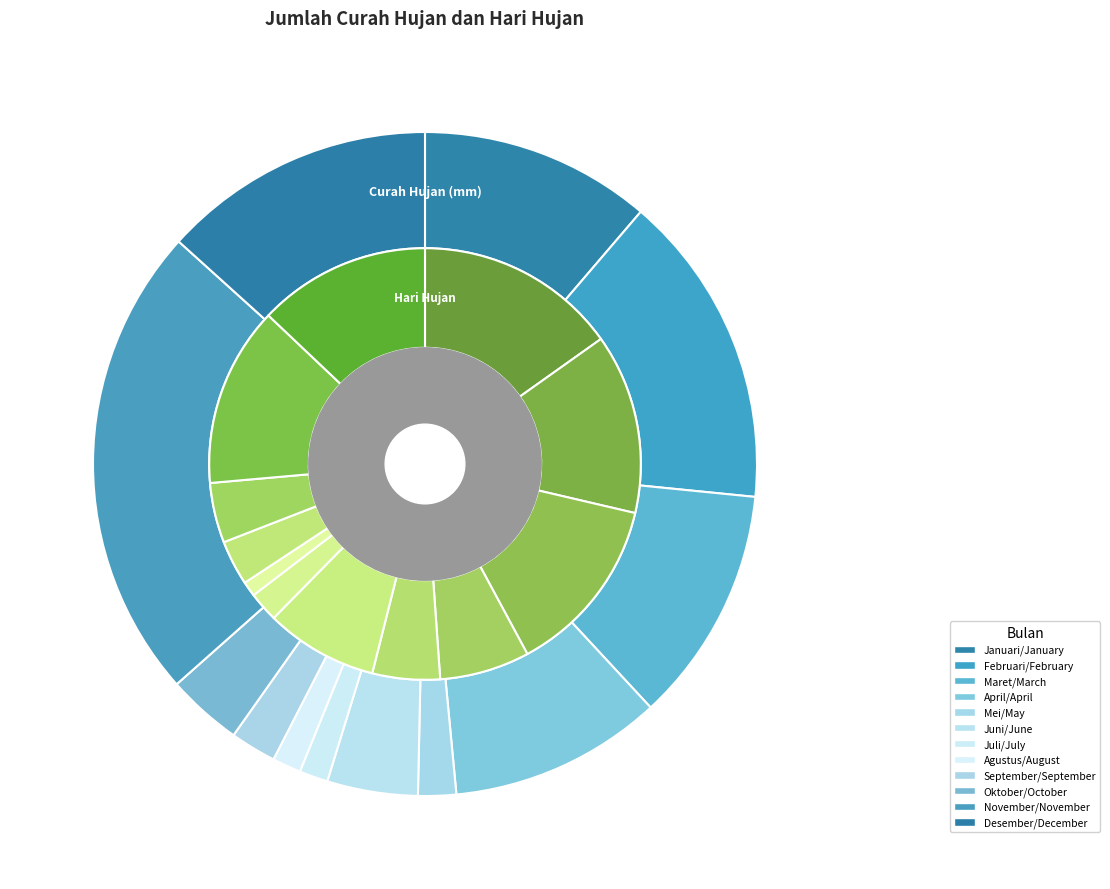

Is there a majority slice in this chart?

No